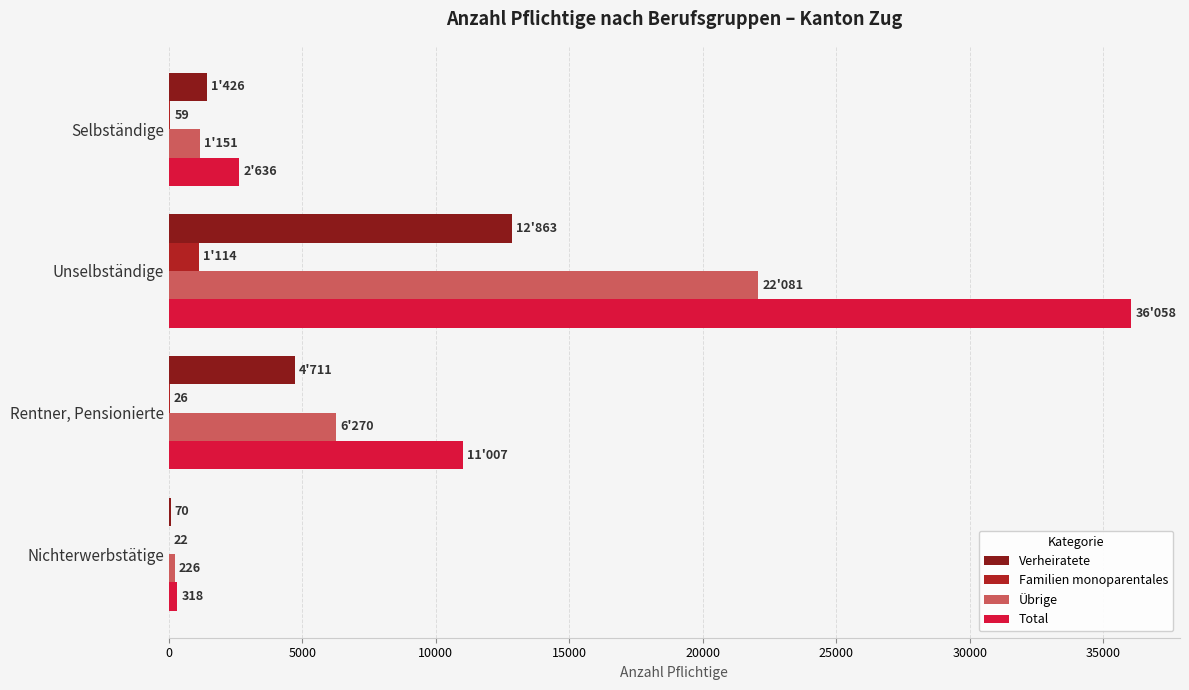

Which series has the largest total across all categories?

Total